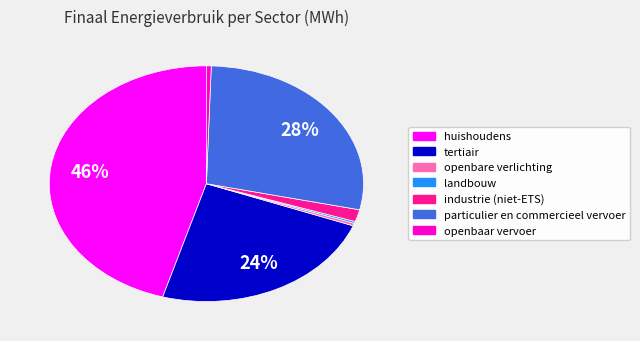

Combined, do openbare verlichting and industrie (niet-ETS) account for over 50%?

No